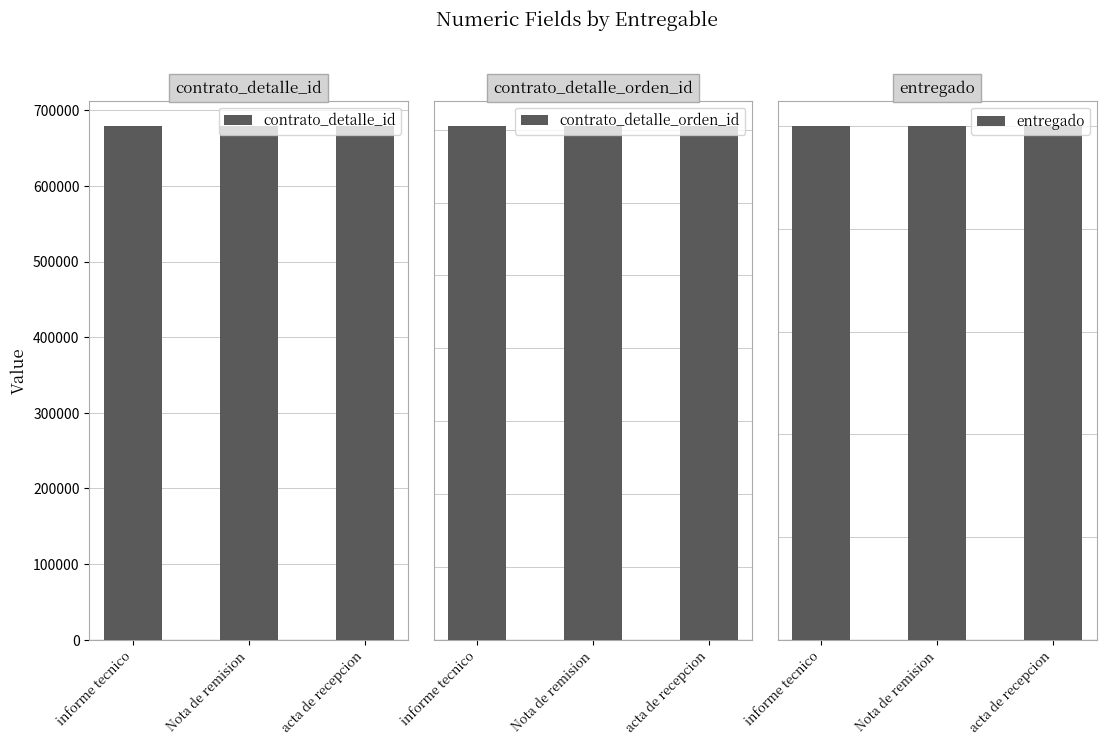

The value of entregado at informe tecnico is 0. True or false?

False